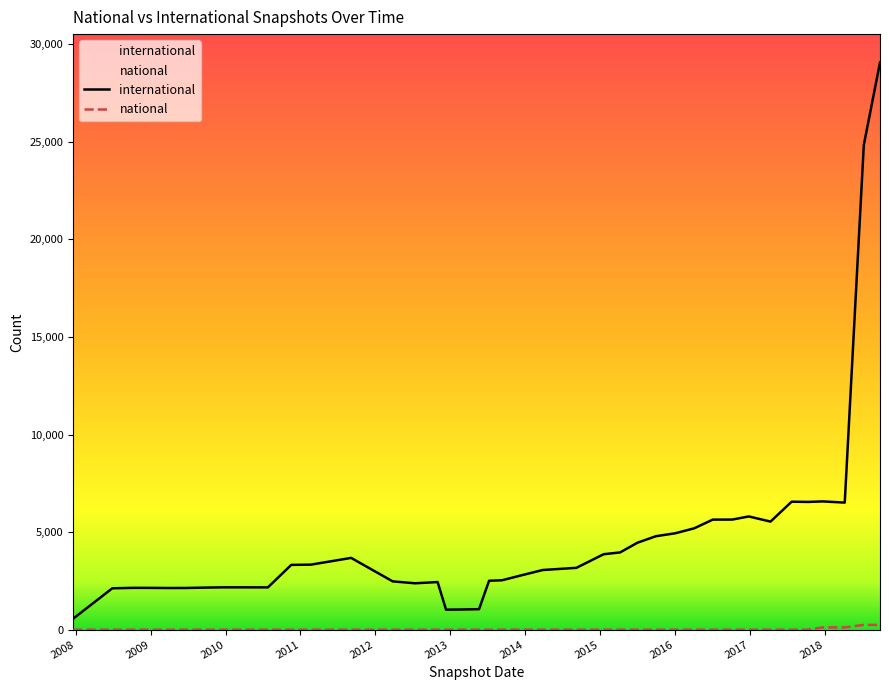

True or false: national and international intersect in this chart.

False